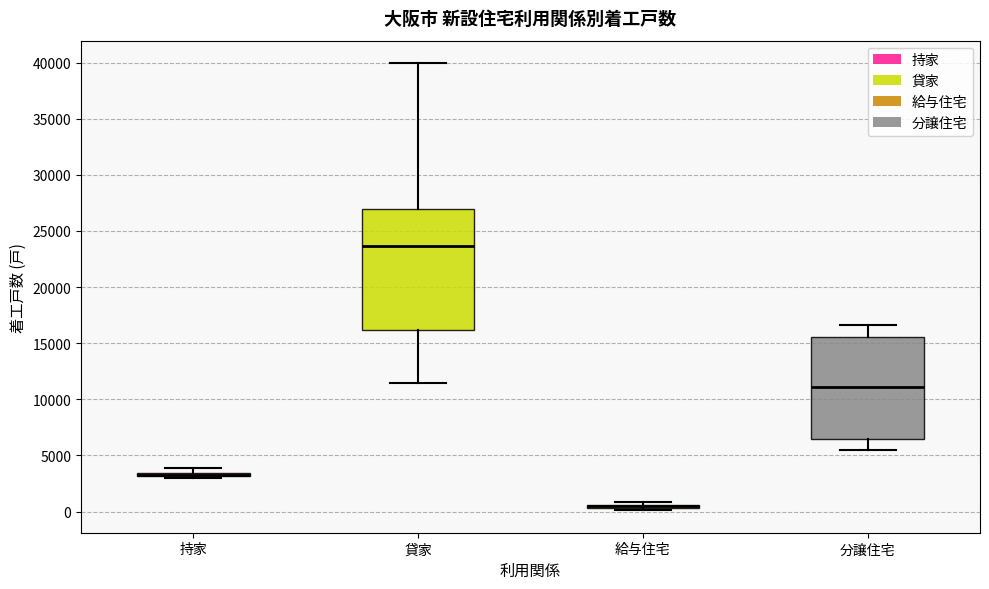

Which box is the tallest, from its lower edge to its upper edge?

貸家